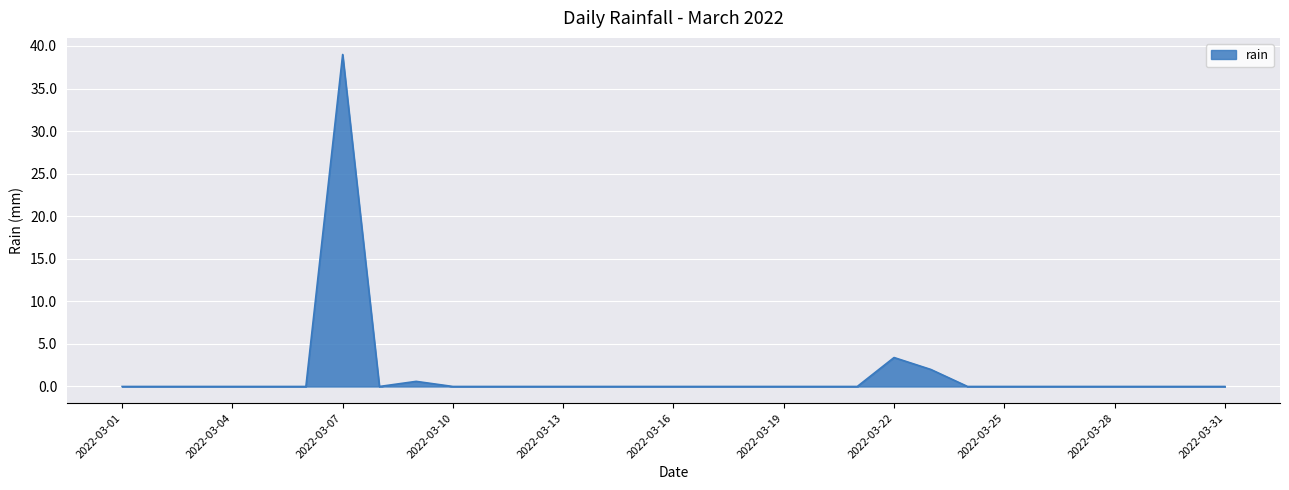

How many lines are shown in the chart?

1